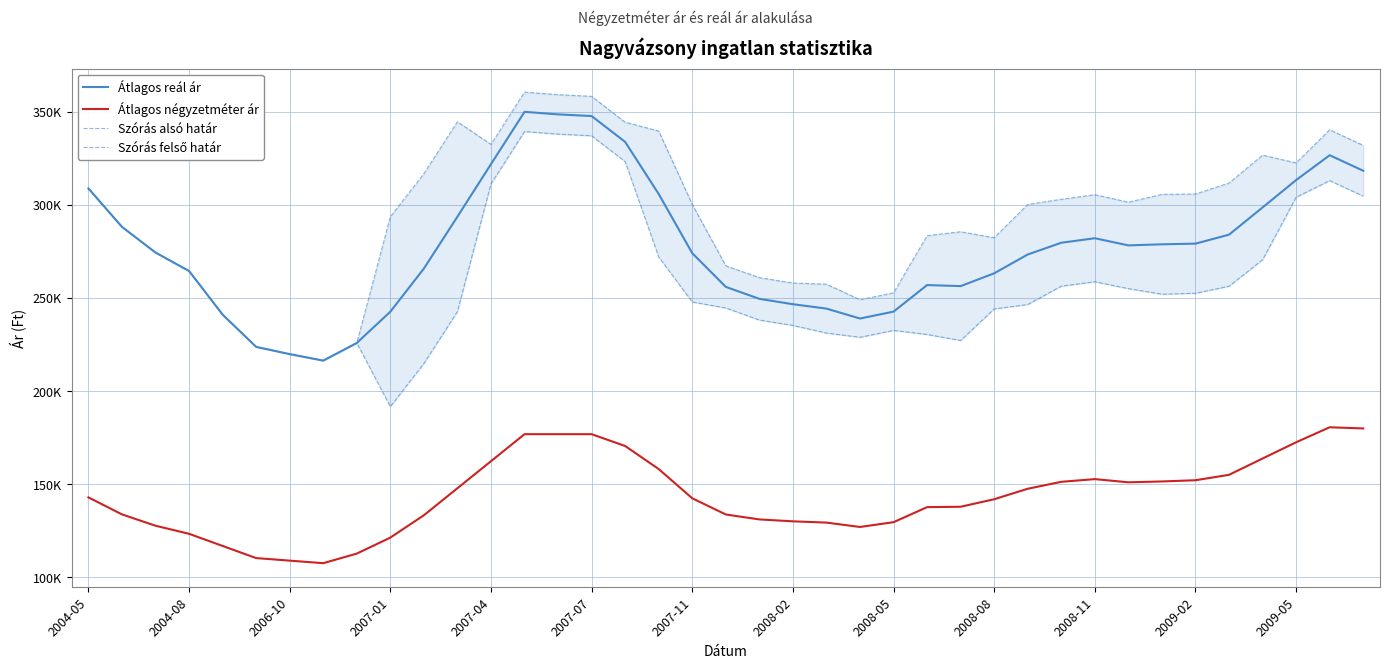

What is the maximum value shown in the chart?

360496